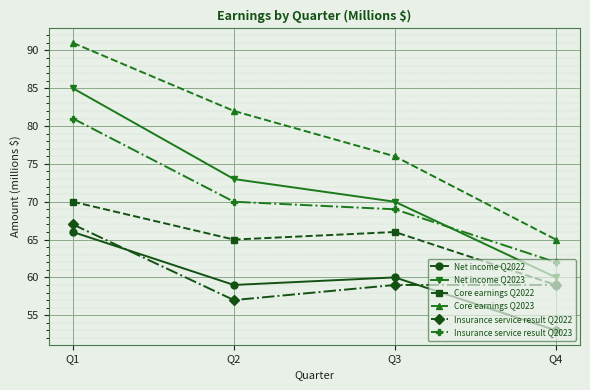

True or false: Net income Q2023 has more than 0 interior local peaks.

False